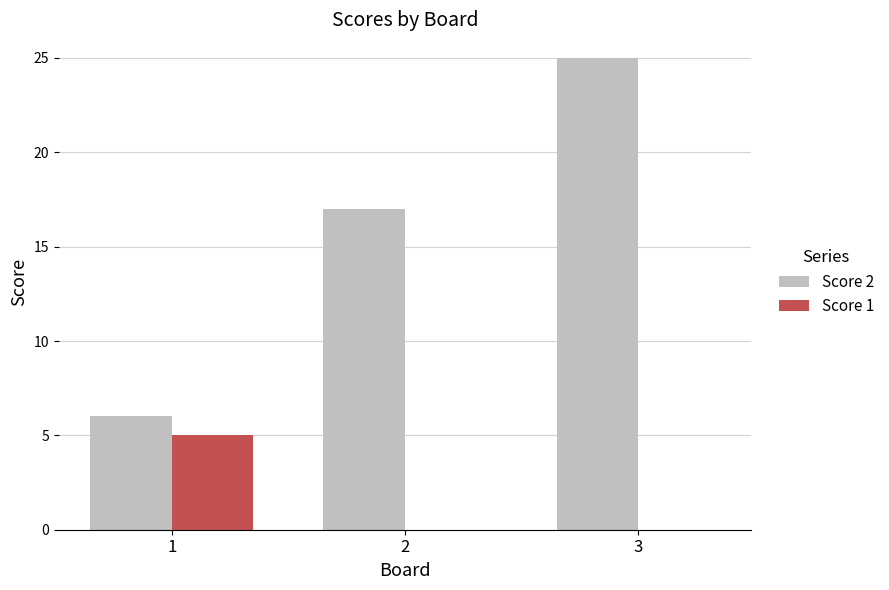

The Score 2 series shows 9 at 1. True or false?

False